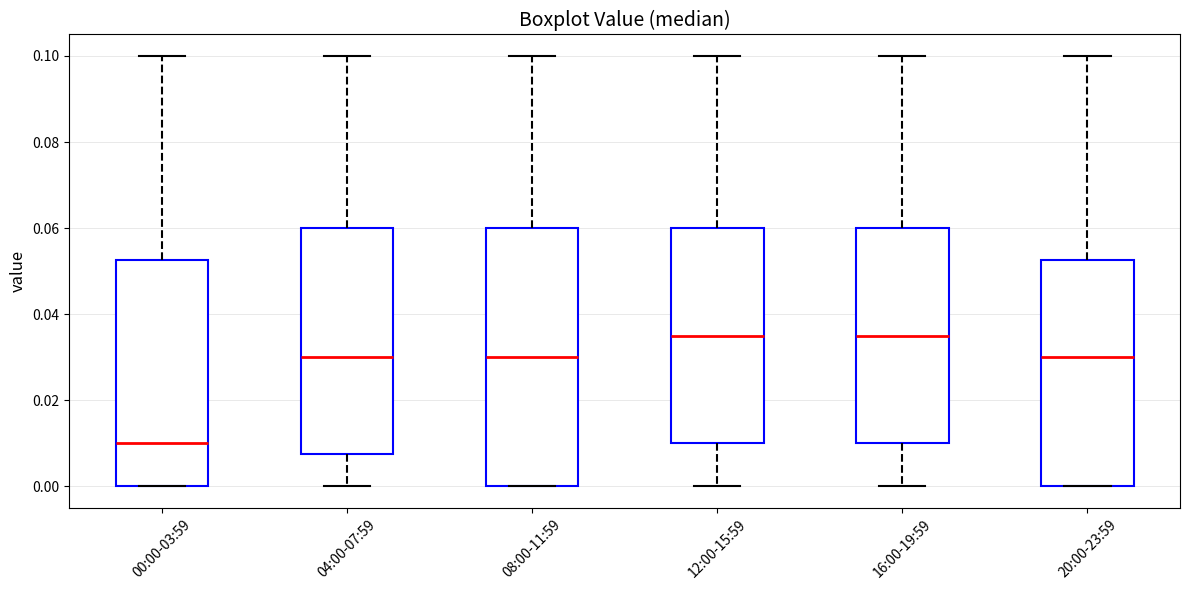

Comparing the boxes themselves (not the whiskers), which one is the tallest?

08:00-11:59